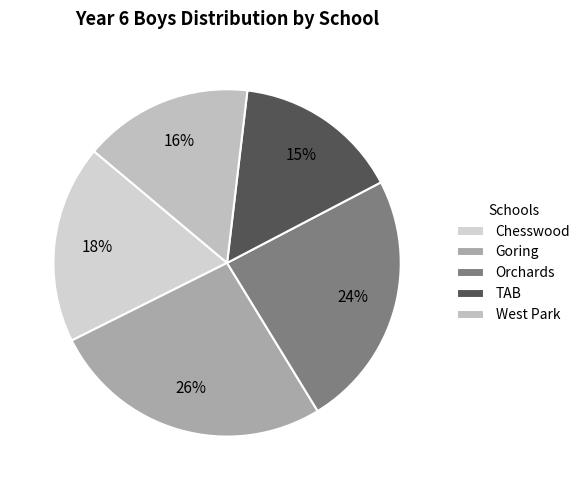

Does West Park account for over 50% of the chart?

No